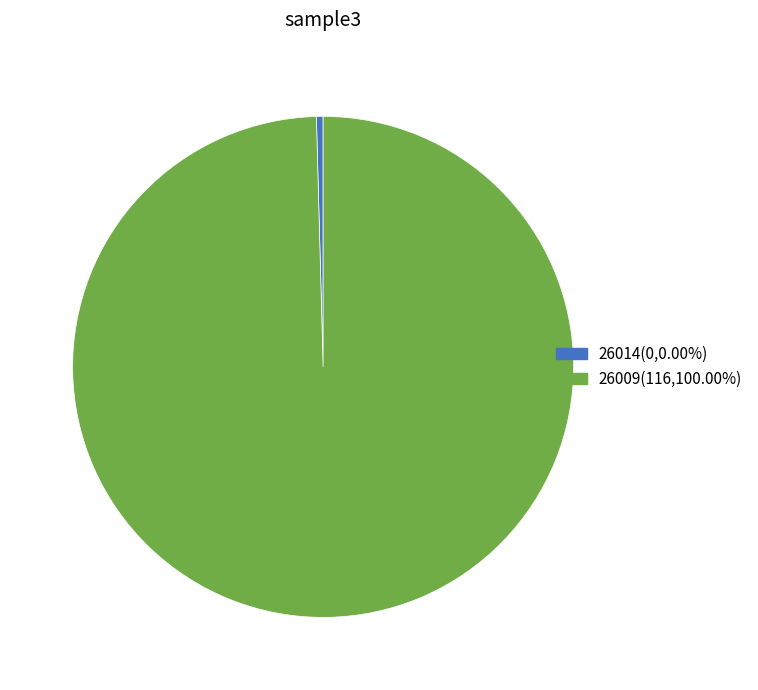

Rank the categories by value from highest to lowest.

26009, 26014